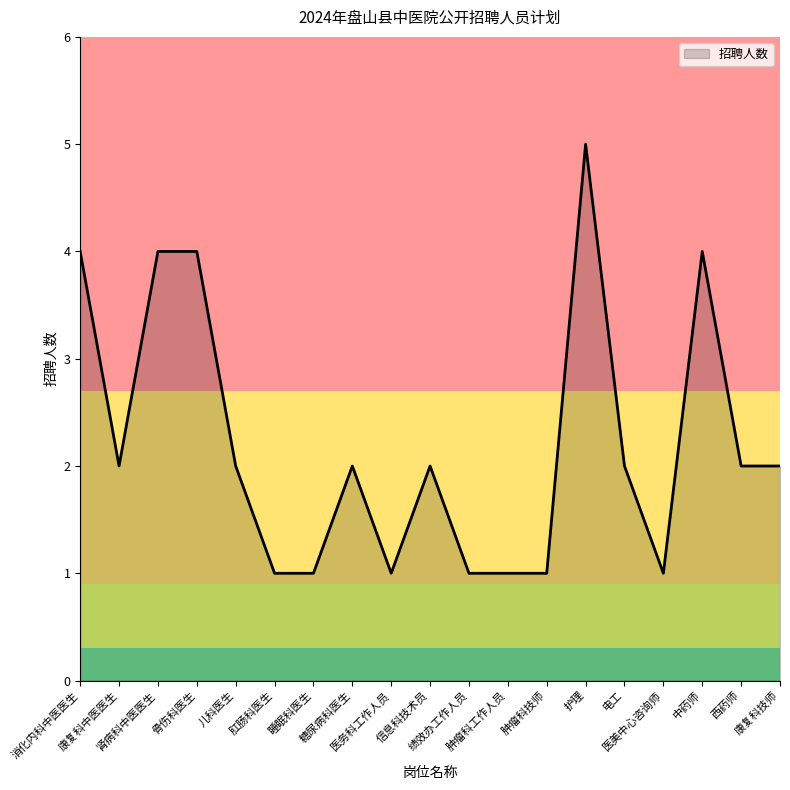

Does the chart have visible grid lines?

No